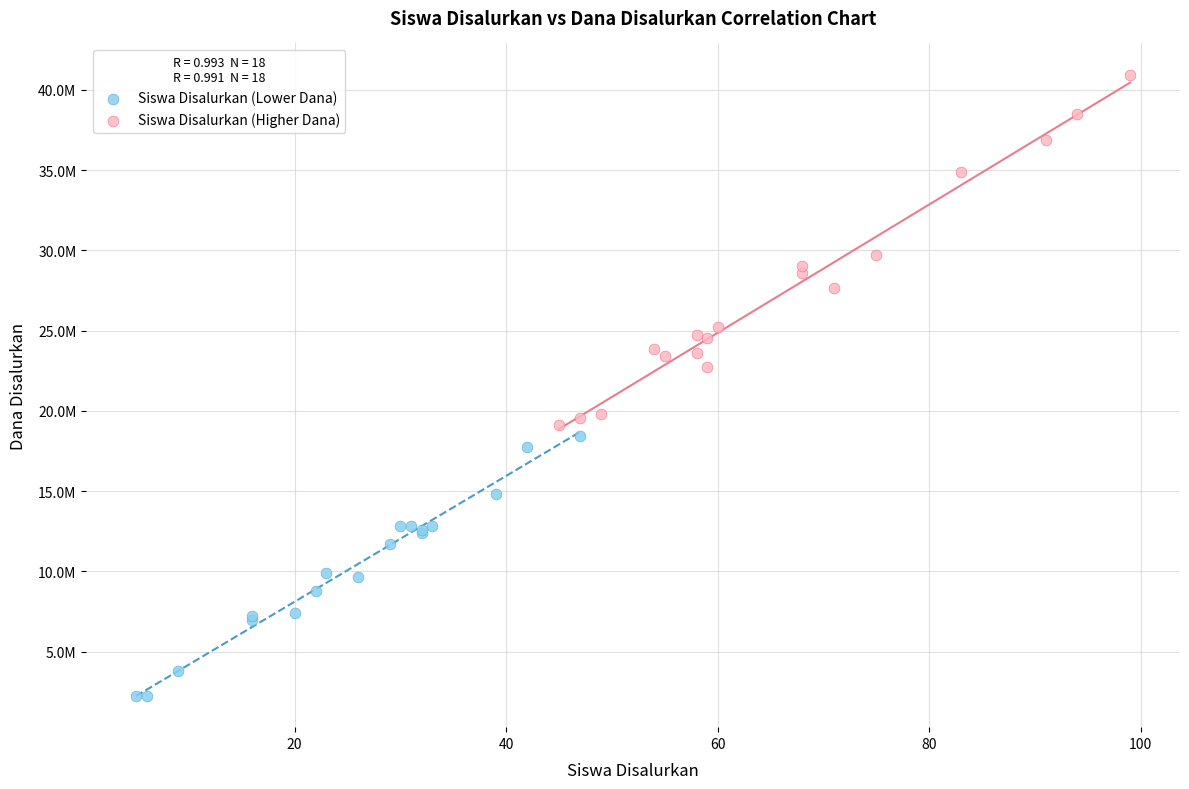

Which series reaches the minimum Y coordinate?

Siswa Disalurkan (Lower Dana)